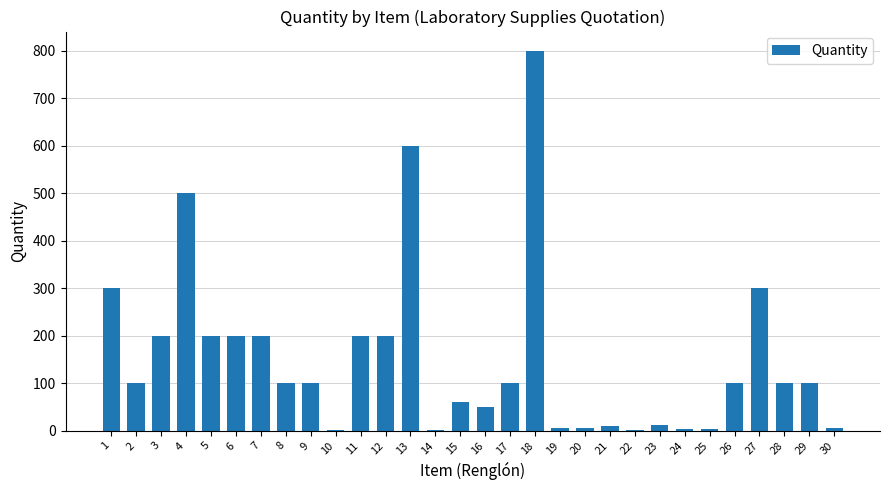

What is the change in value from 7 to 15?

-140